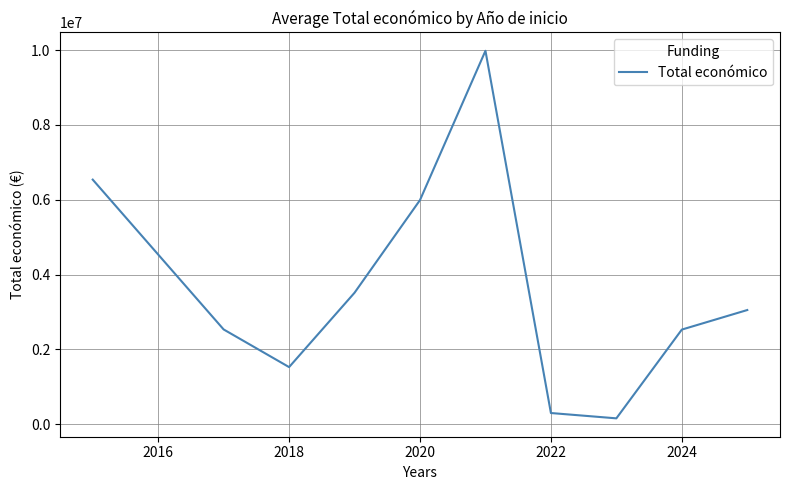

What is the greatest value displayed?

9983159.0